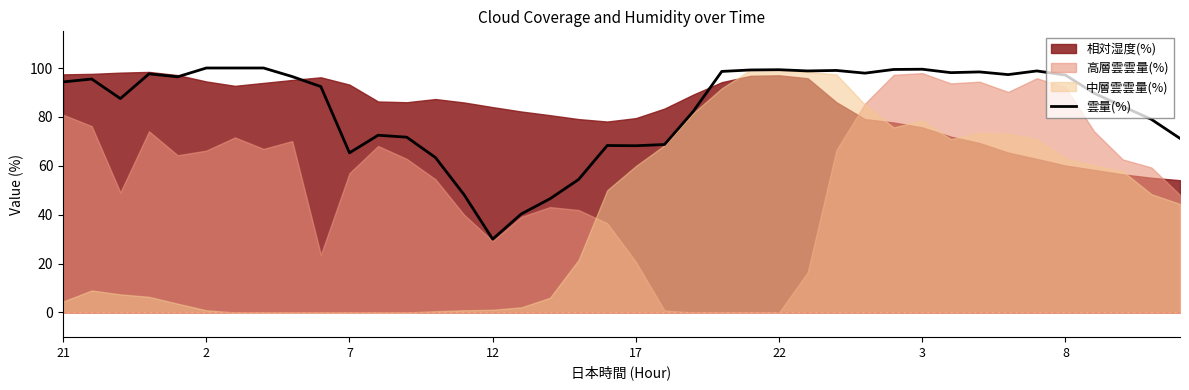

What is the maximum value for 雲量(%)?

100.0